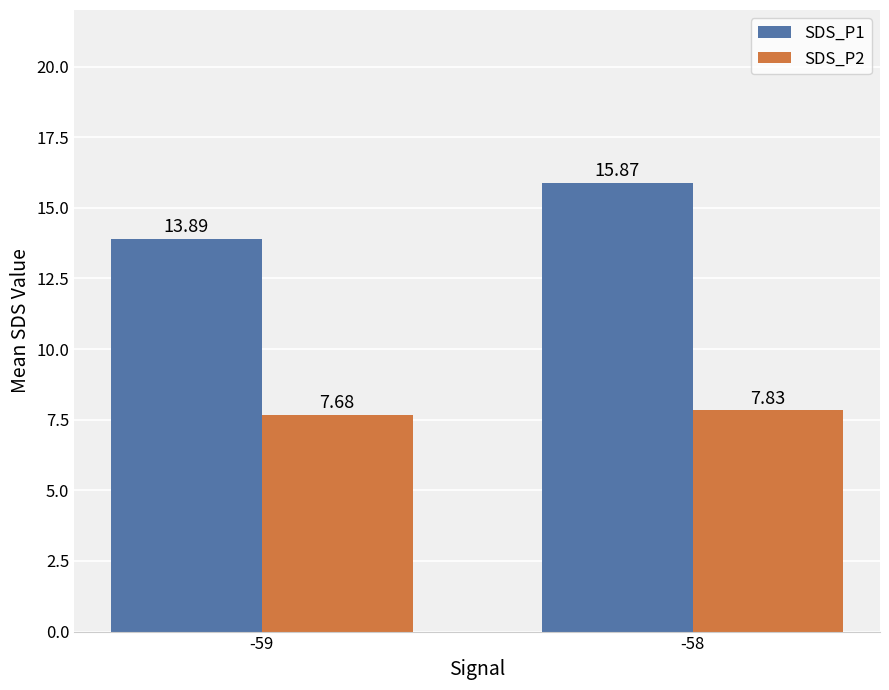

At how many categories does at least one series exceed 11?

2